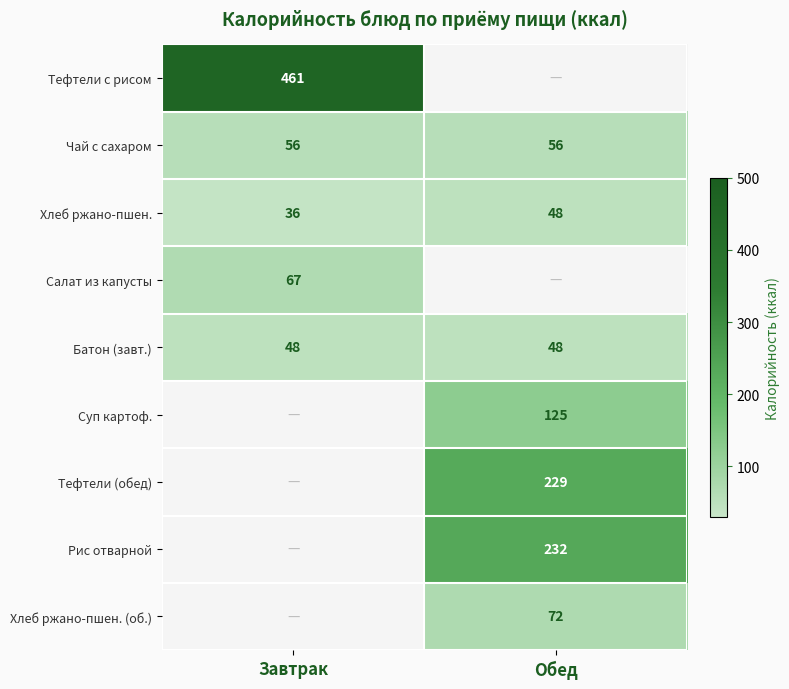

Between Обед and Завтрак, which is larger?

Завтрак